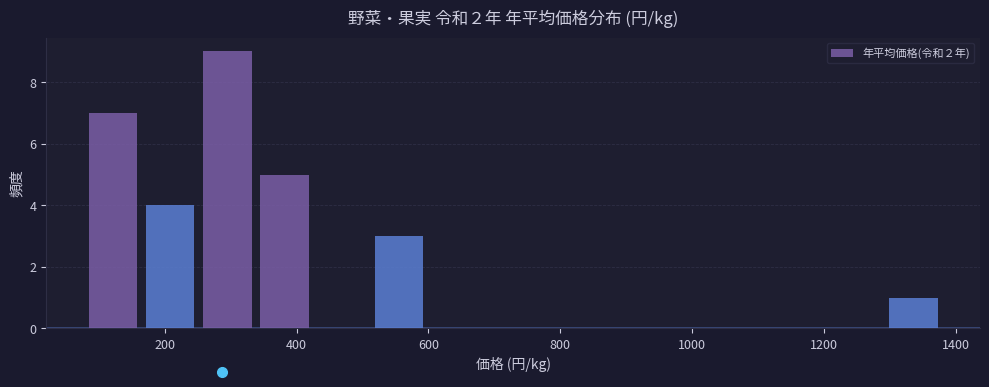

Over which range of the x-axis is the bar tallest?

260 to 340